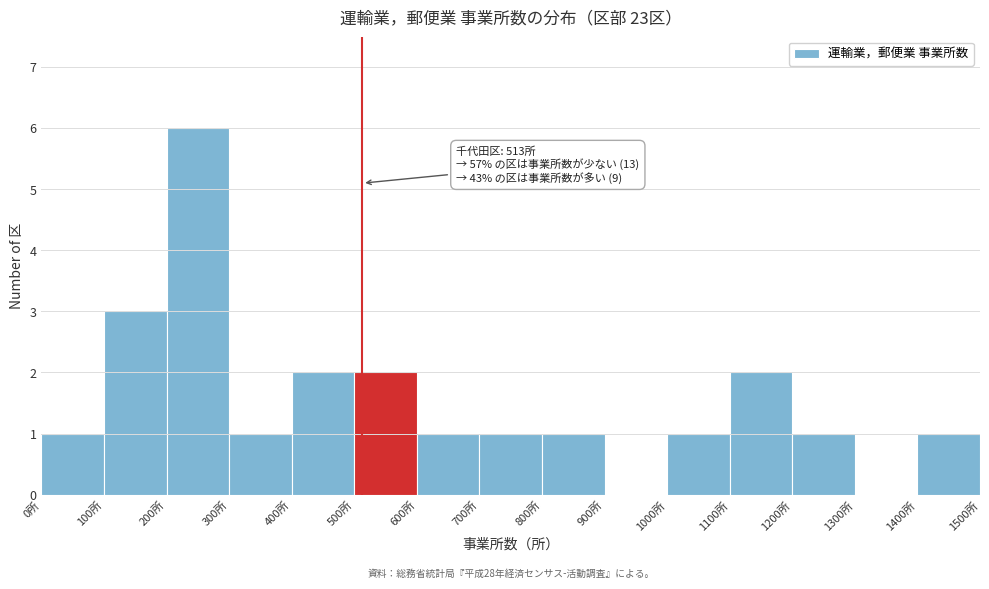

Over which range of the x-axis is the bar tallest?

200 to 300